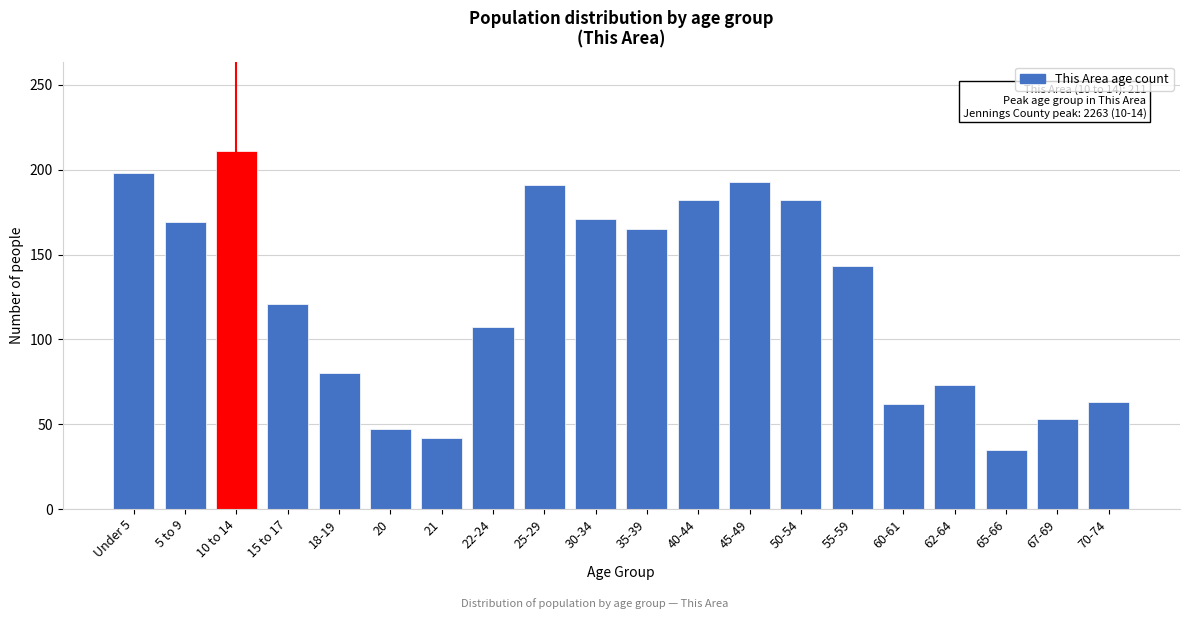

What is the ratio of the value at 67-69 to the value at 62-64?

0.7